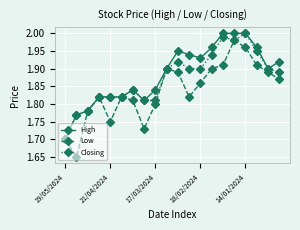

Which series has the widest spread of values?

Low